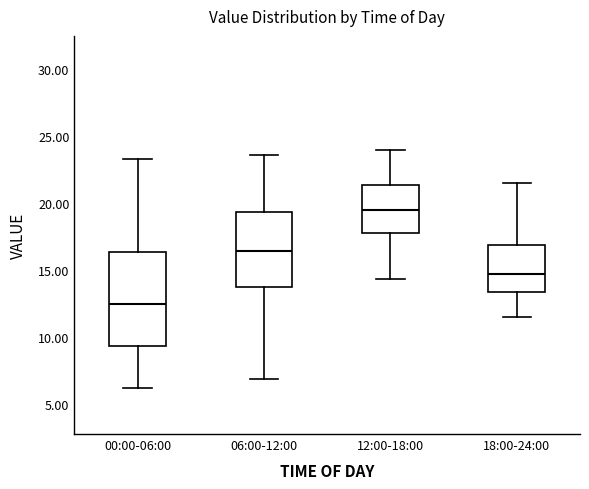

Which box is the tallest, from its lower edge to its upper edge?

00:00-06:00